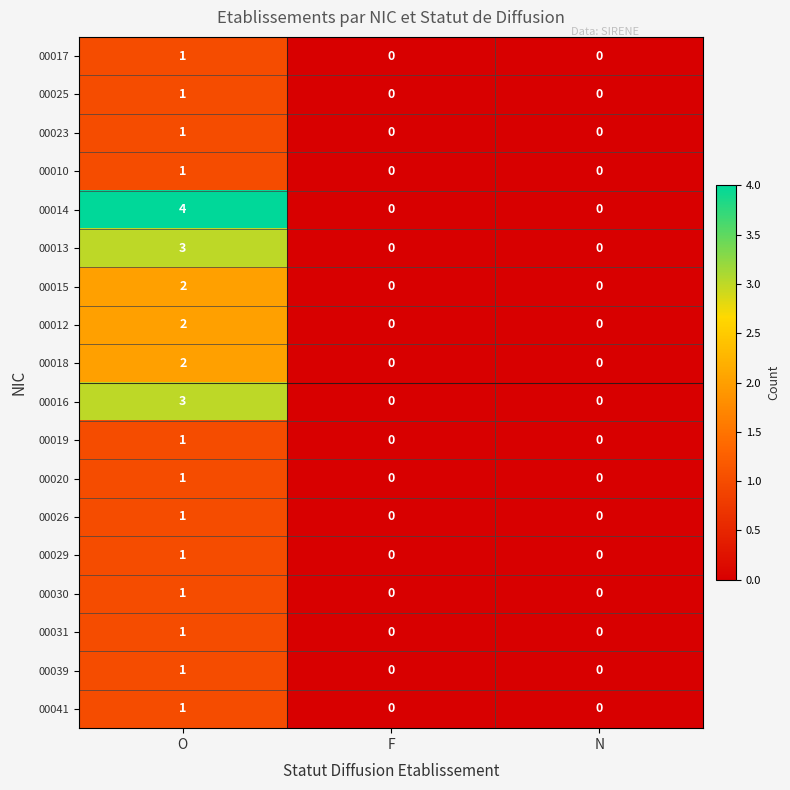

How many 00031 values are between 0 and 1?

3